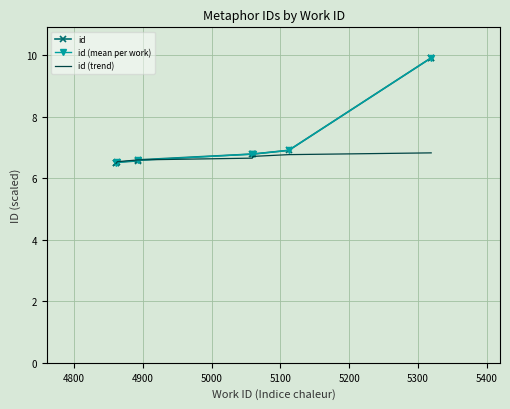

Between 5319 and 4893, which is larger?

5319